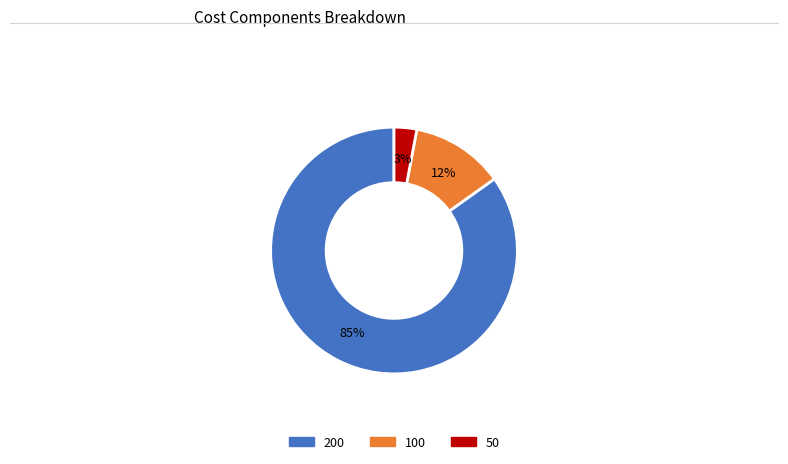

To the nearest percent, what is the difference between the largest and smallest slice percentages?

82%